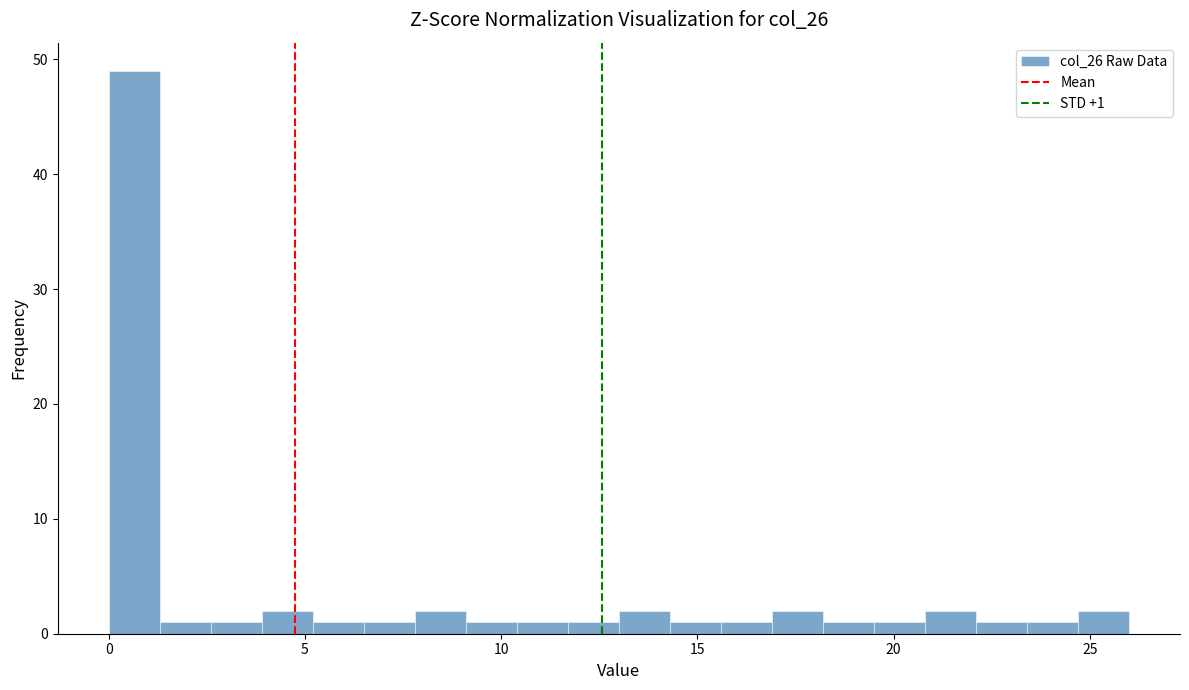

Read against the x-axis, roughly where is the centre of the tallest bar?

0.5